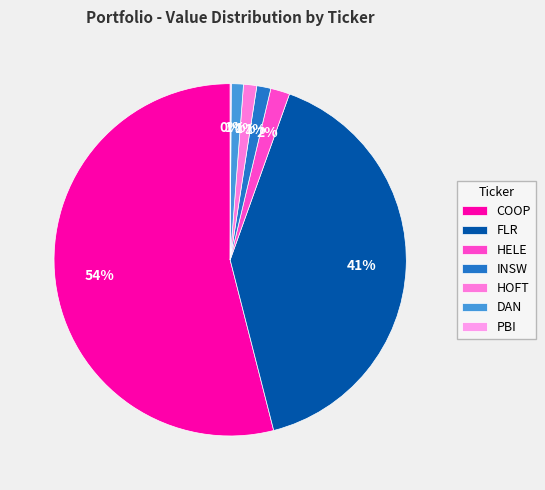

To the nearest percent, what is the difference between the FLR and PBI slice percentages?

40%